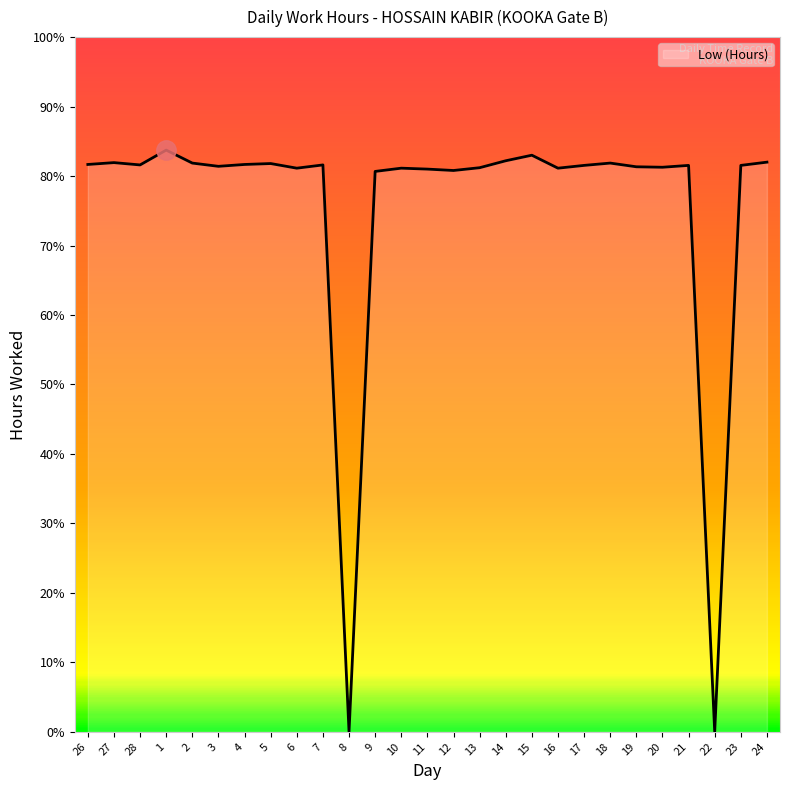

At which label does the data first exceed 12?

26